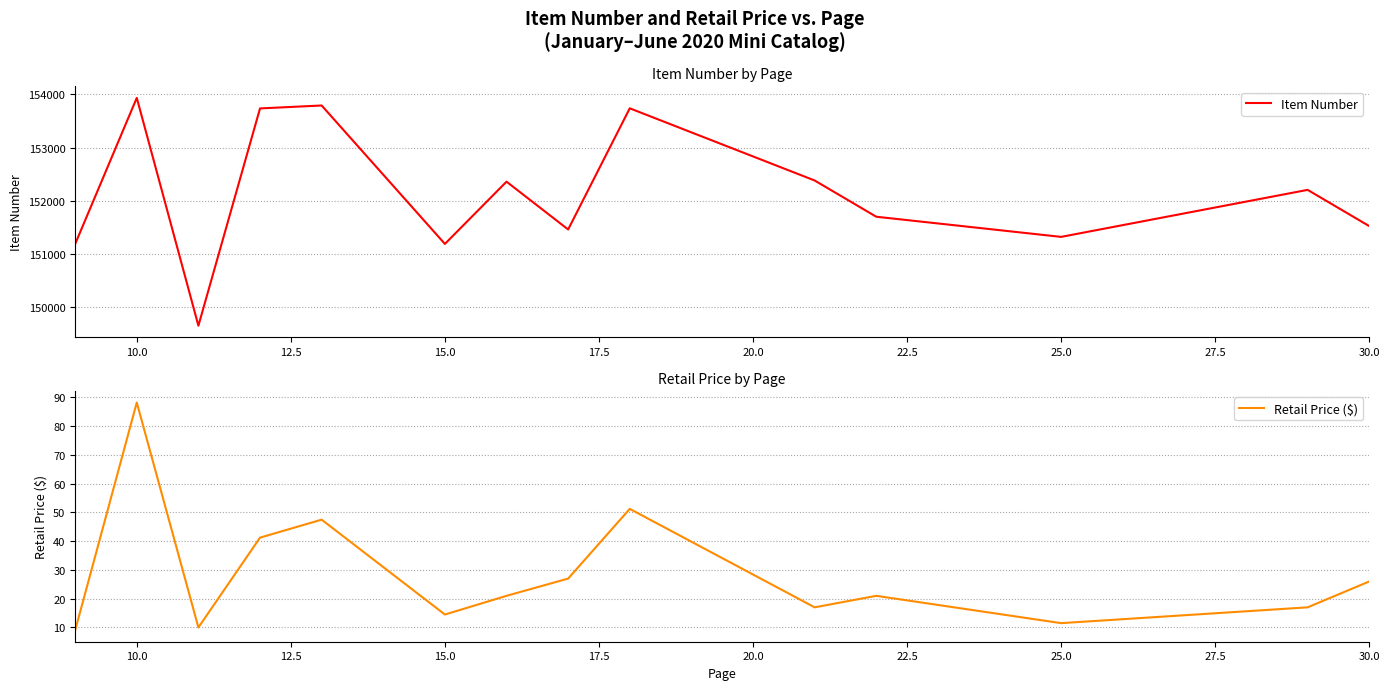

What is the lowest value of the Item Number series?

149658